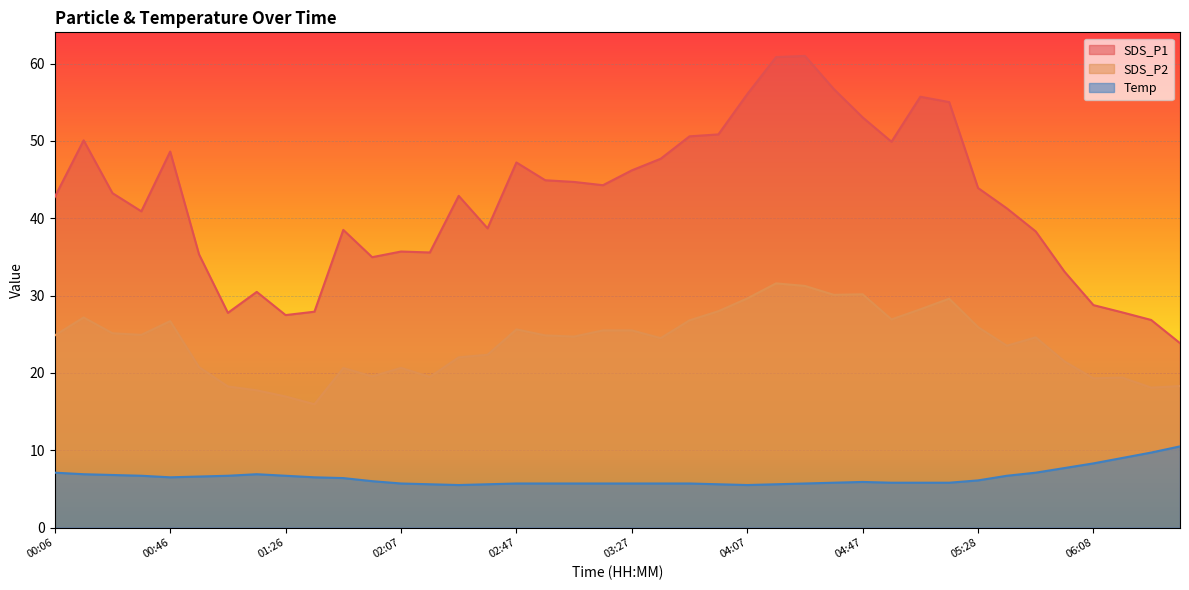

What is the smallest value displayed?

5.5